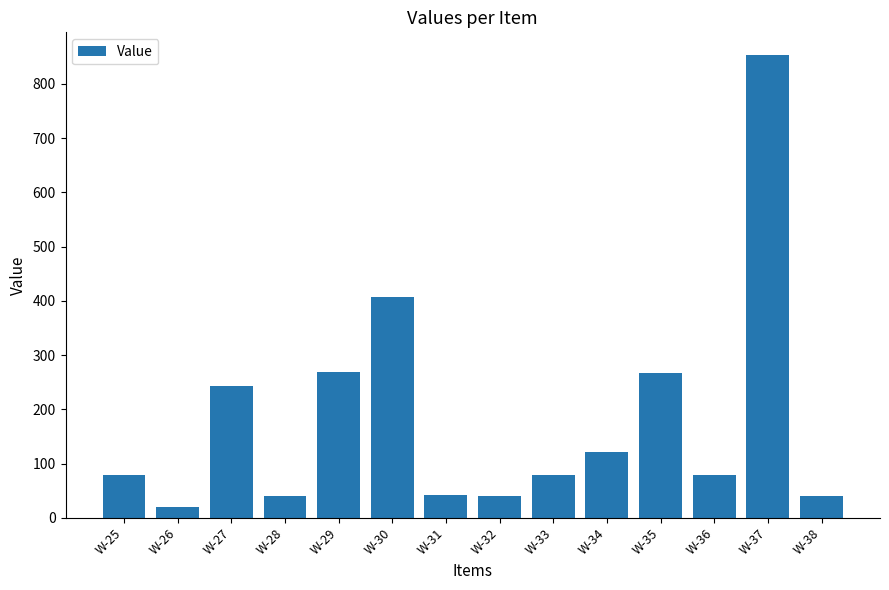

What is the change in value from W-29 to W-37?

+582.8